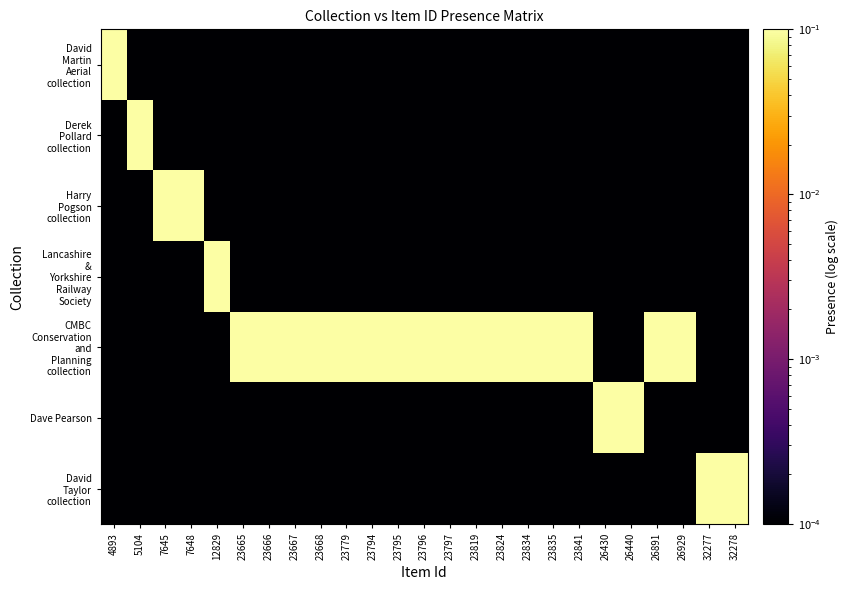

At which category does the chart reach its peak across all series?

4893